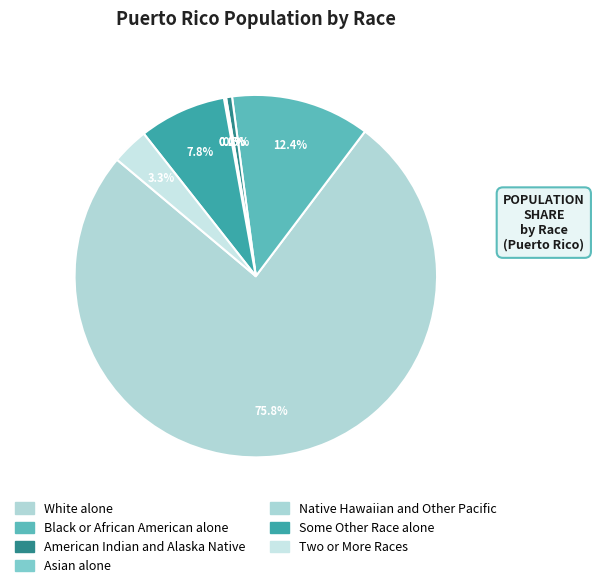

True or false: American Indian and Alaska Native accounts for 1% of the total.

True